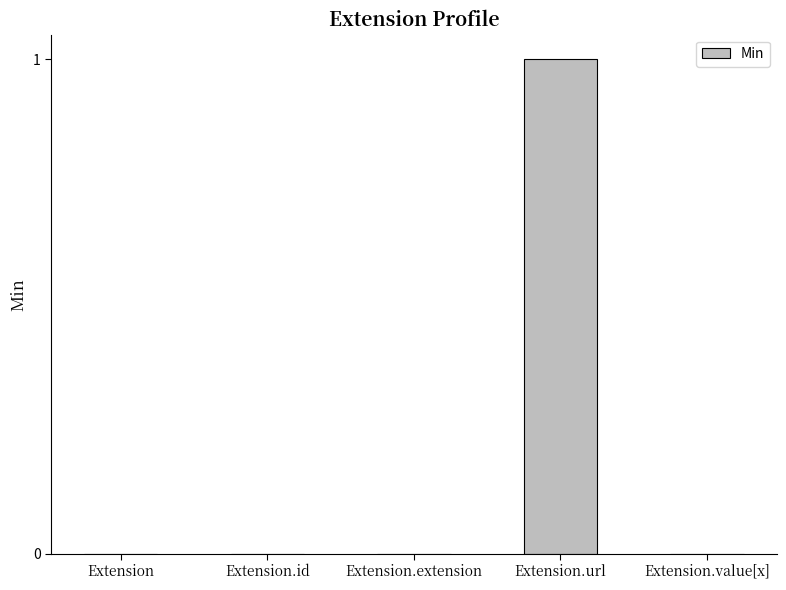

How many values are between 0 and 1?

5